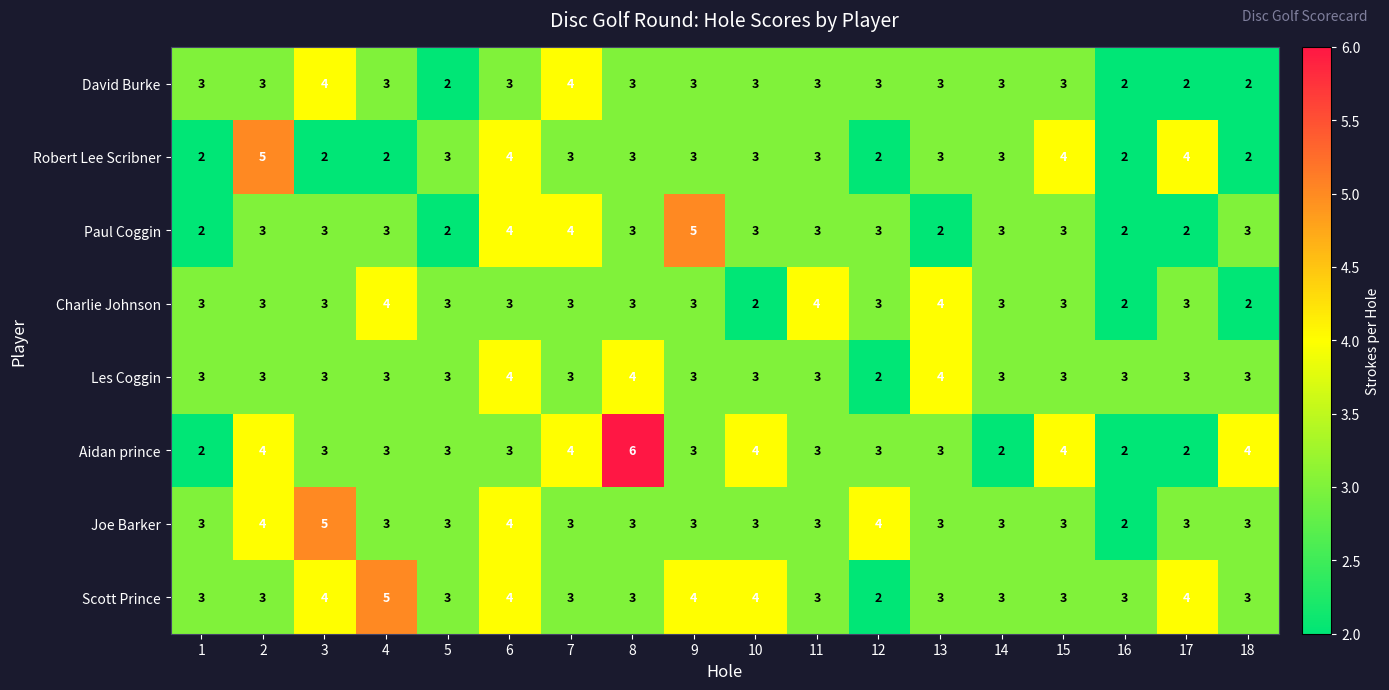

What is the sum of the Paul Coggin values at 4 and 18?

6